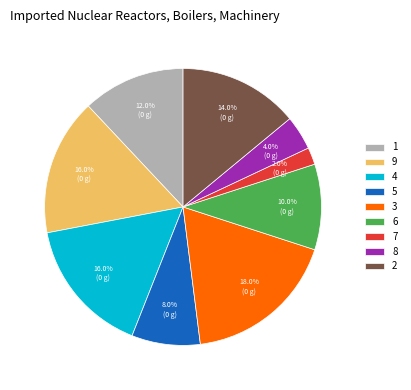

To the nearest percent, what is the difference between the largest and smallest slice percentages?

16%